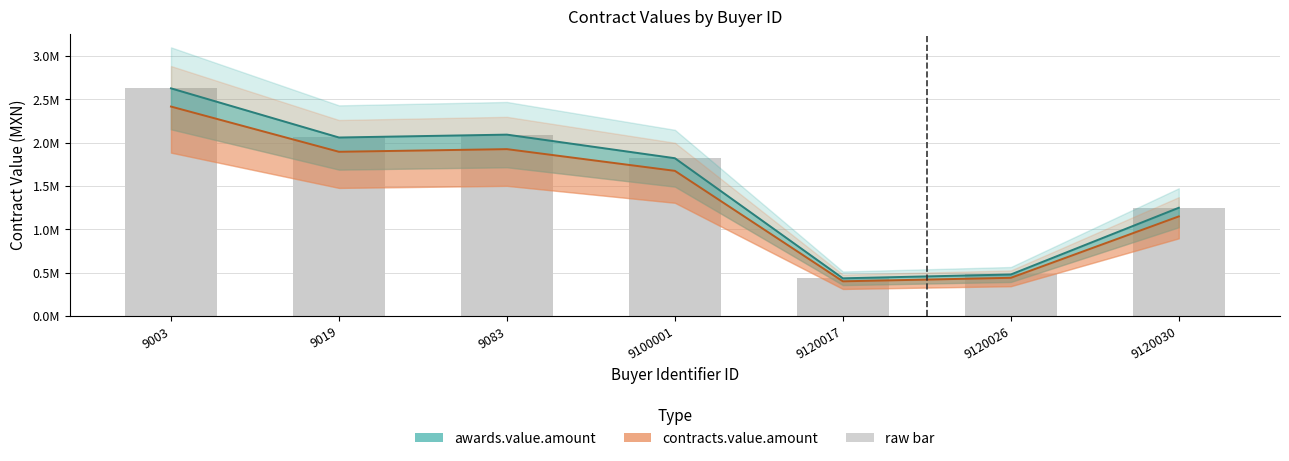

Between 9120030 and 9100001, which is larger?

9100001